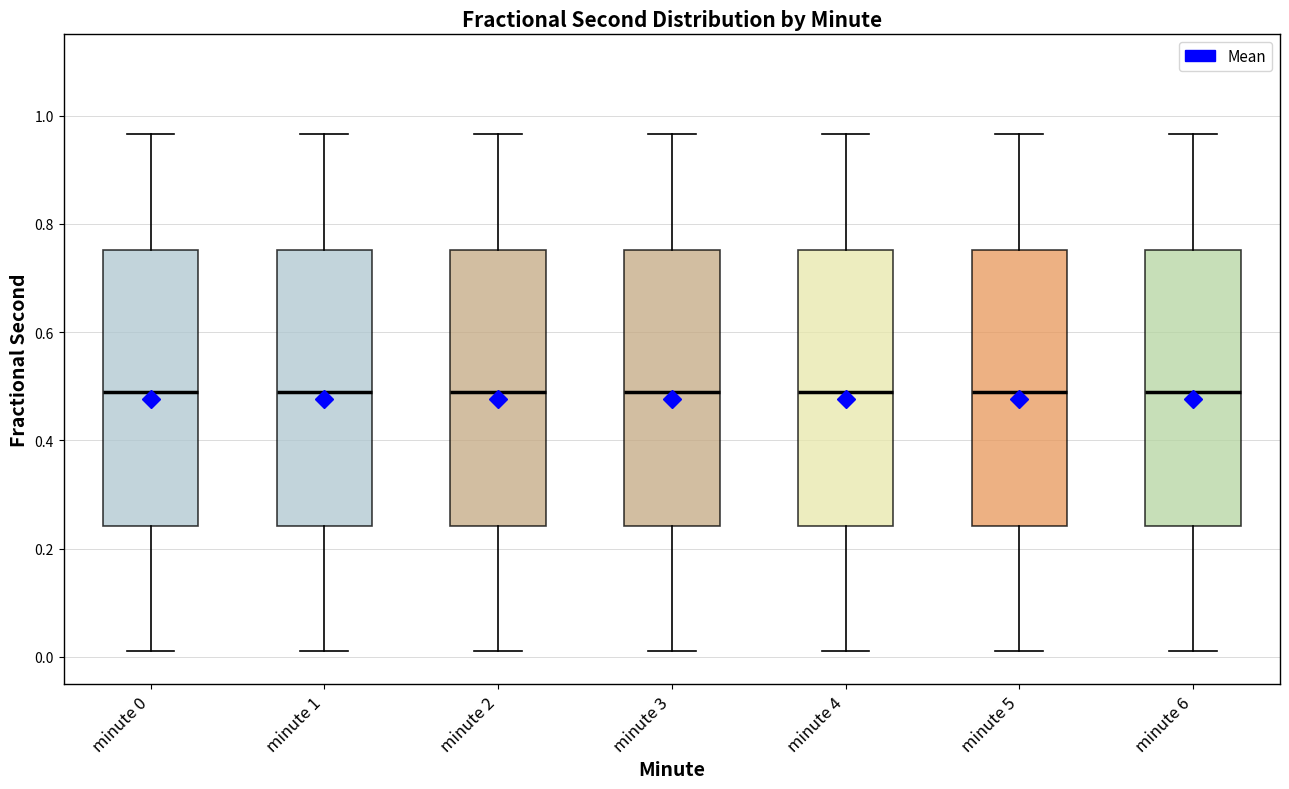

Reading left to right, transcribe this box plot: for each box, give where its median line is, the range the box spans, and where its two whiskers end, as read against the y-axis. The values are not printed on the chart, so give them approximately, as read against the axis.

minute 0: median 0.48, box 0.24 to 0.76, whiskers 0.02 to 0.96
minute 1: median 0.48, box 0.24 to 0.76, whiskers 0.02 to 0.96
minute 2: median 0.48, box 0.24 to 0.76, whiskers 0.02 to 0.96
minute 3: median 0.48, box 0.24 to 0.76, whiskers 0.02 to 0.96
minute 4: median 0.48, box 0.24 to 0.76, whiskers 0.02 to 0.96
minute 5: median 0.48, box 0.24 to 0.76, whiskers 0.02 to 0.96
minute 6: median 0.48, box 0.24 to 0.76, whiskers 0.02 to 0.96